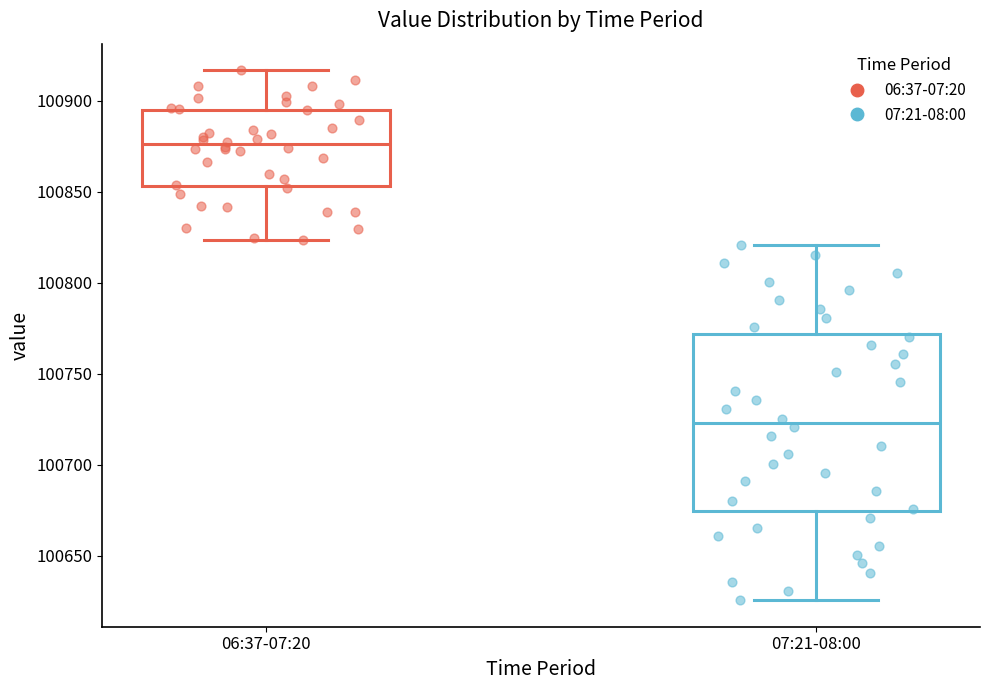

Where is the lower edge of the box for 06:37-07:20 on the y-axis? The values are not printed on the chart, so give them approximately, as read against the axis.

100855